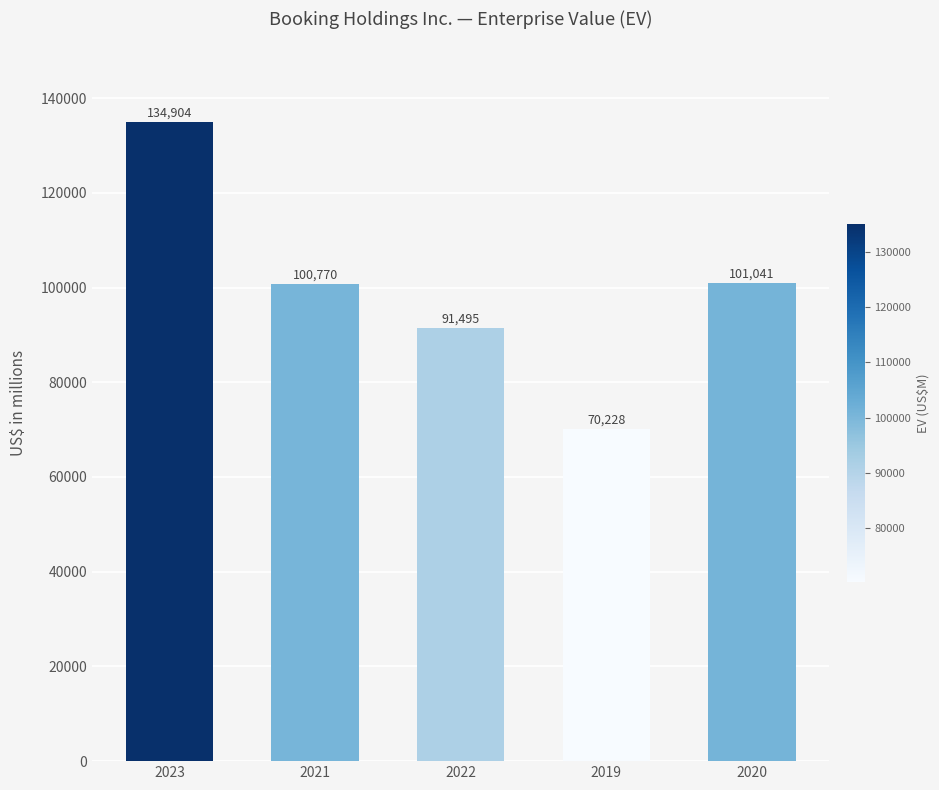

Reading left to right, what are all the values shown in this chart?

134904	100770	91495	70228	101041